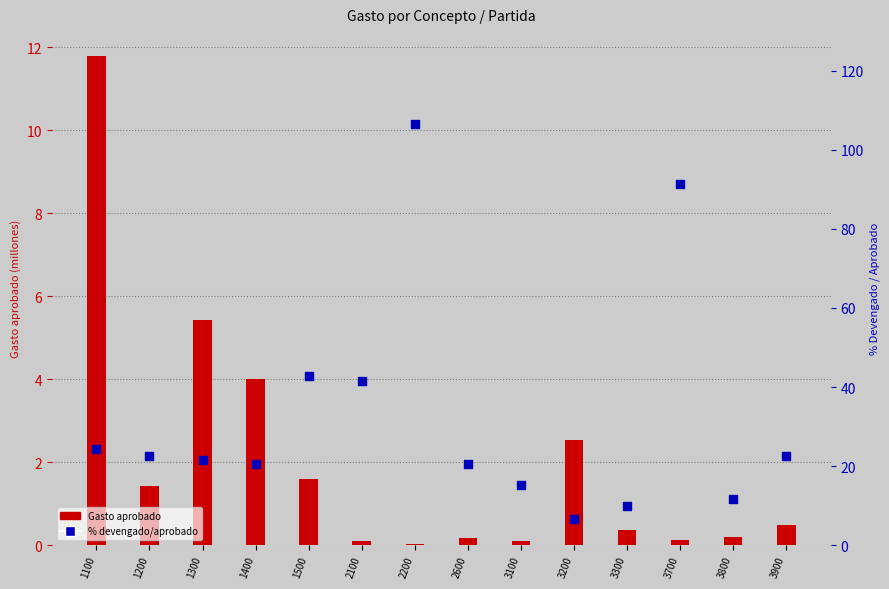

At how many categories does at least one series exceed 50?

2